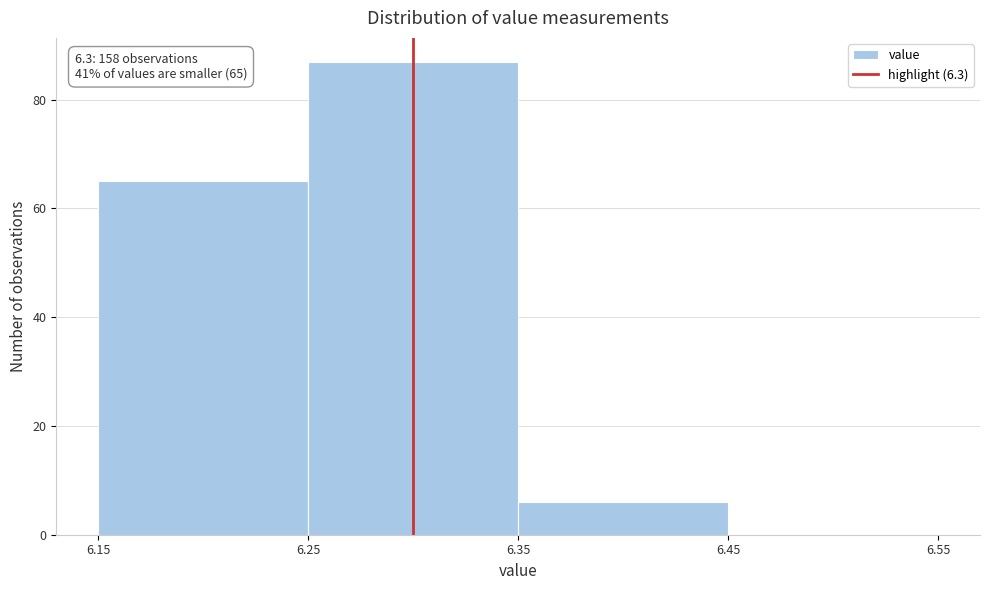

Which range on the x-axis has the tallest bar?

6.25 to 6.35